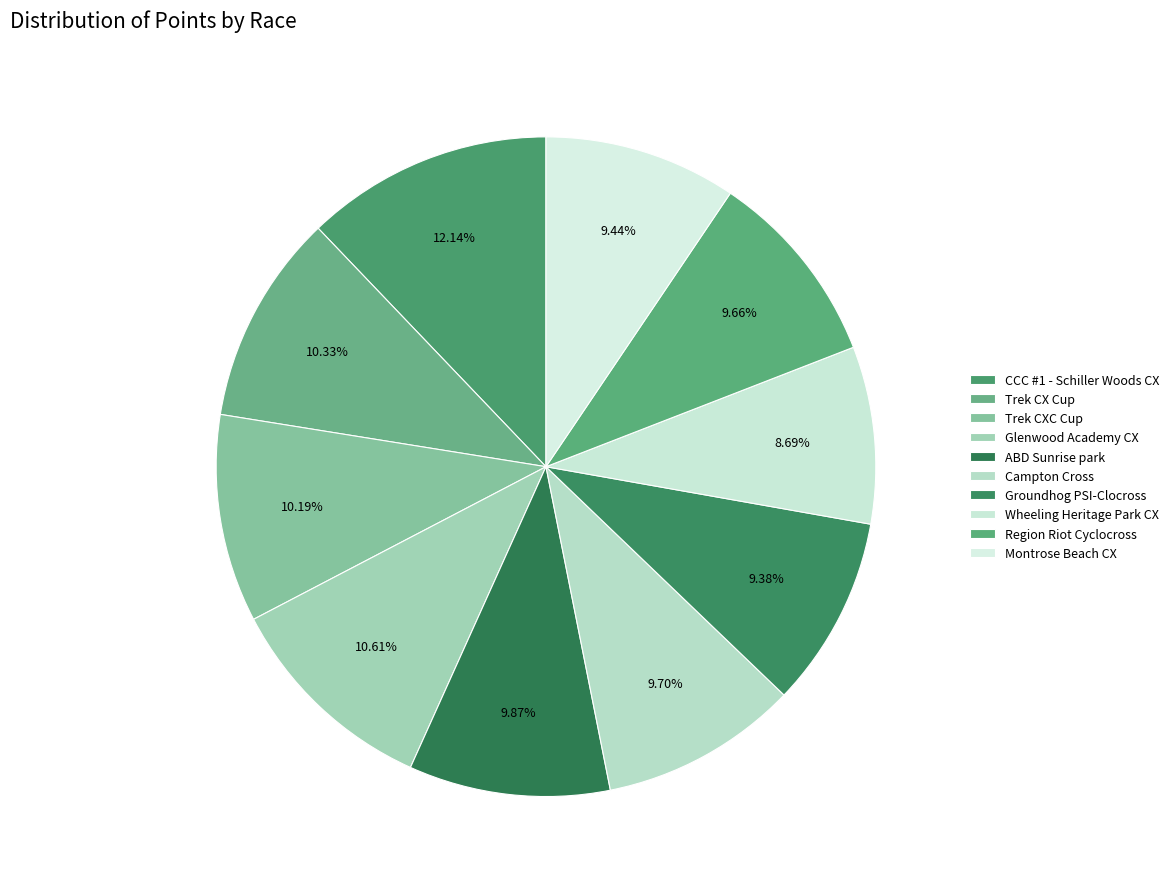

What percentage is the CCC #1 - Schiller Woods CX slice, to the nearest percent?

12%